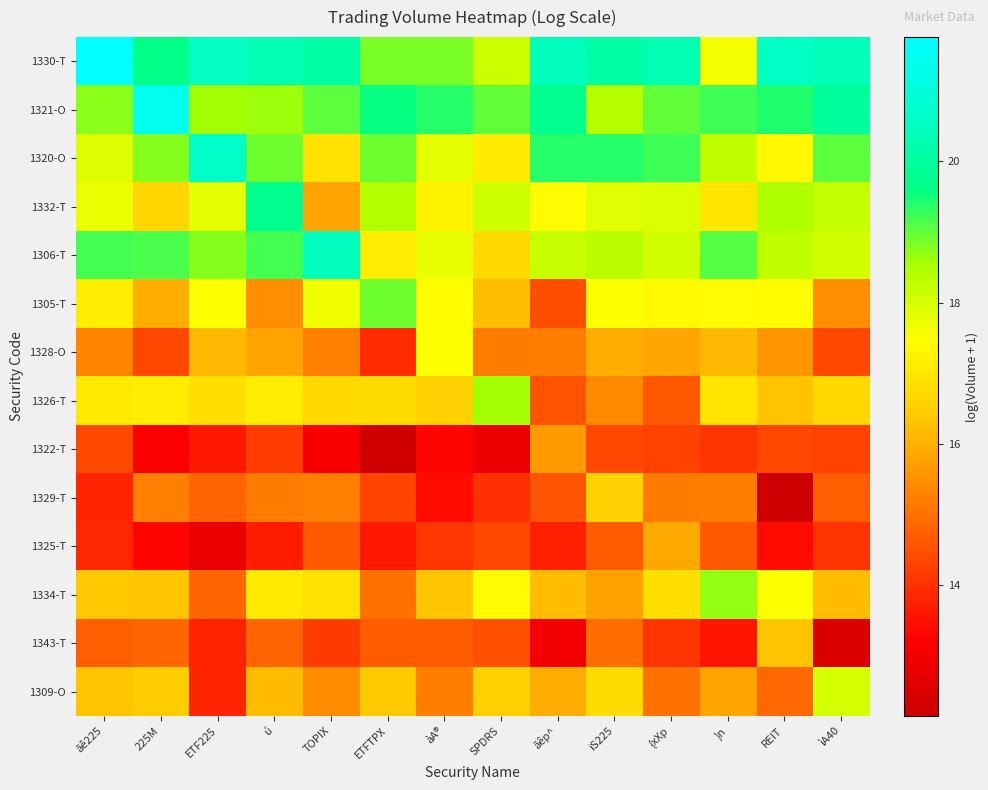

Rank the series at ETFTPX from lowest to highest value.

1322-T, 1325-T, 1328-O, 1329-T, 1343-T, 1334-T, 1309-O, 1326-T, 1306-T, 1332-T, 1330-T, 1305-T, 1320-O, 1321-O